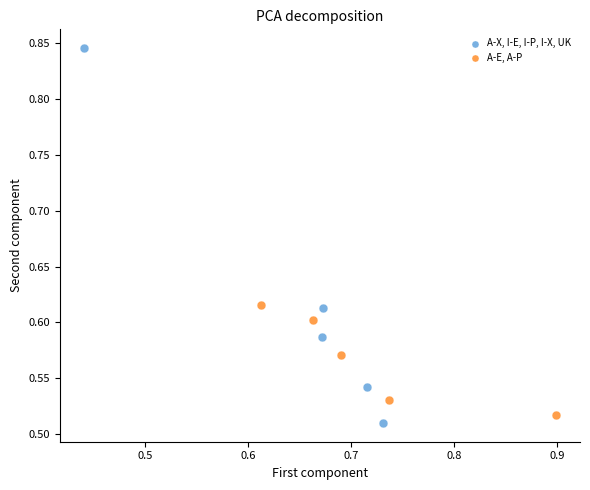

Which series reaches the minimum Y coordinate?

A-X, I-E, I-P, I-X, UK